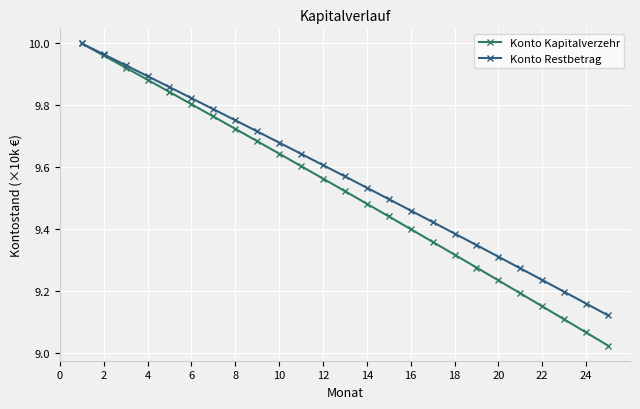

Which series has the widest spread of values?

Konto Kapitalverzehr